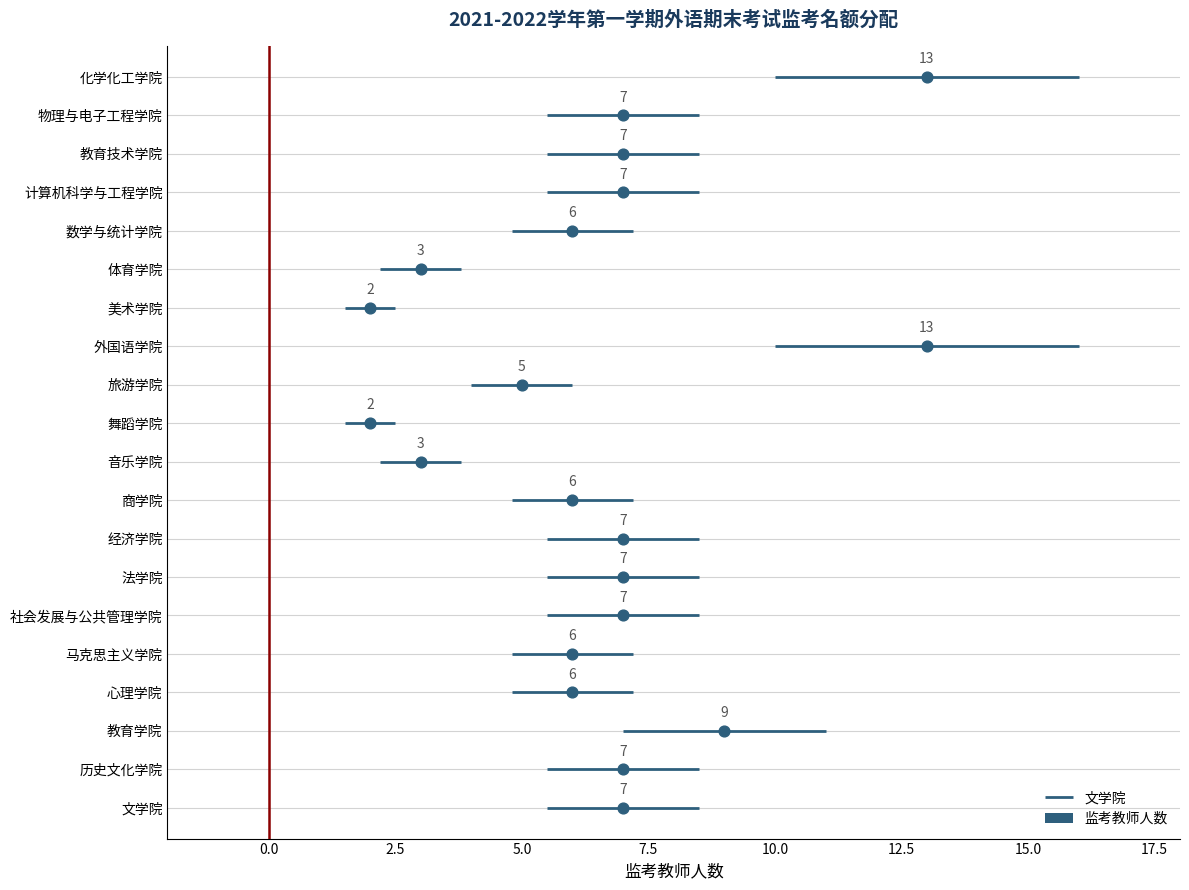

Between 数学与统计学院 and 心理学院, which is larger?

数学与统计学院